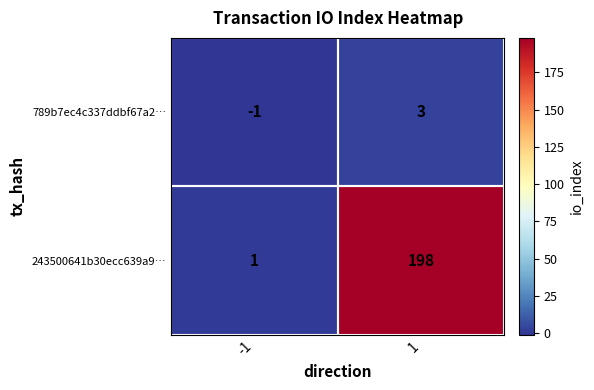

Which series has the widest spread of values?

243500641b30ecc639a9…